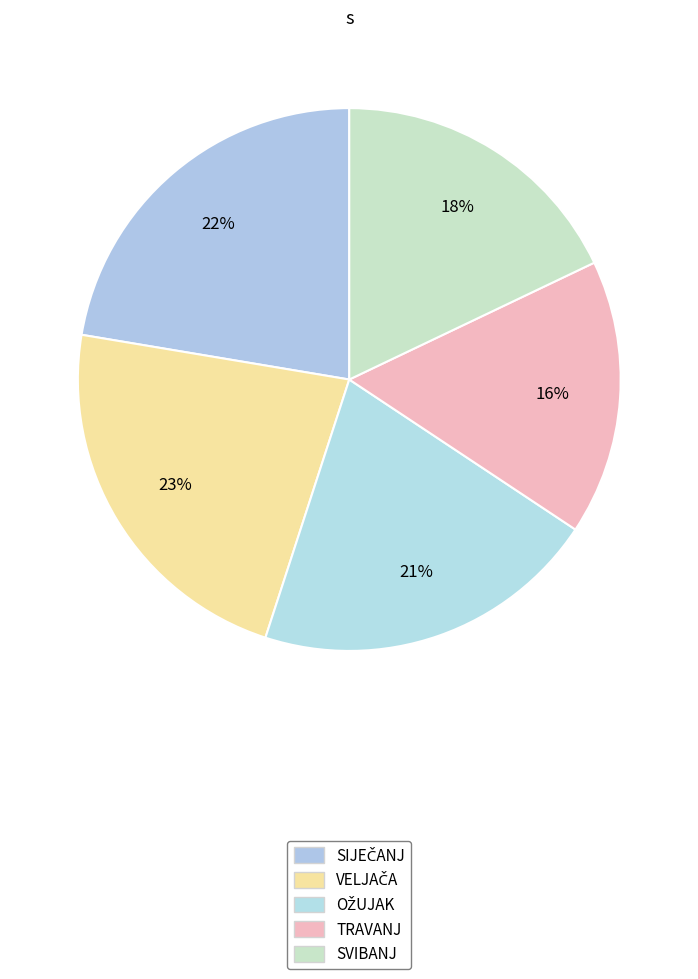

Is the sum of OŽUJAK and SVIBANJ greater than half?

No